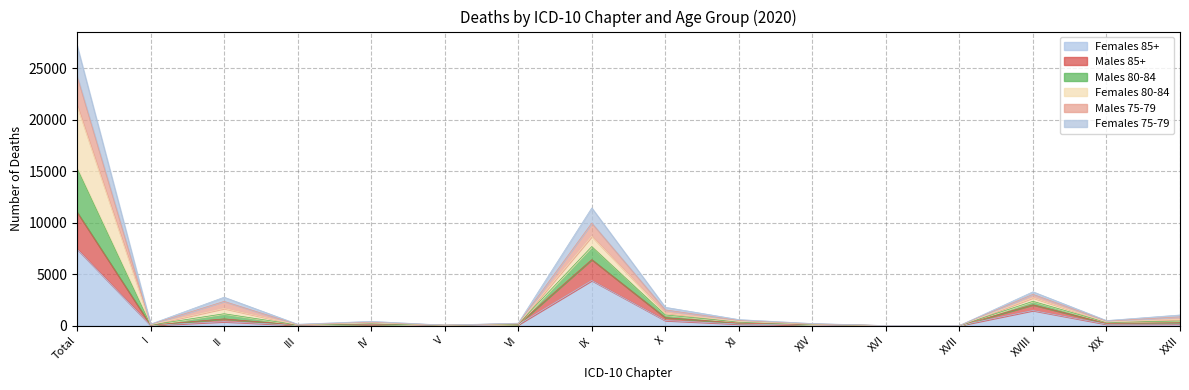

At which category is the sum across all series the highest?

Total